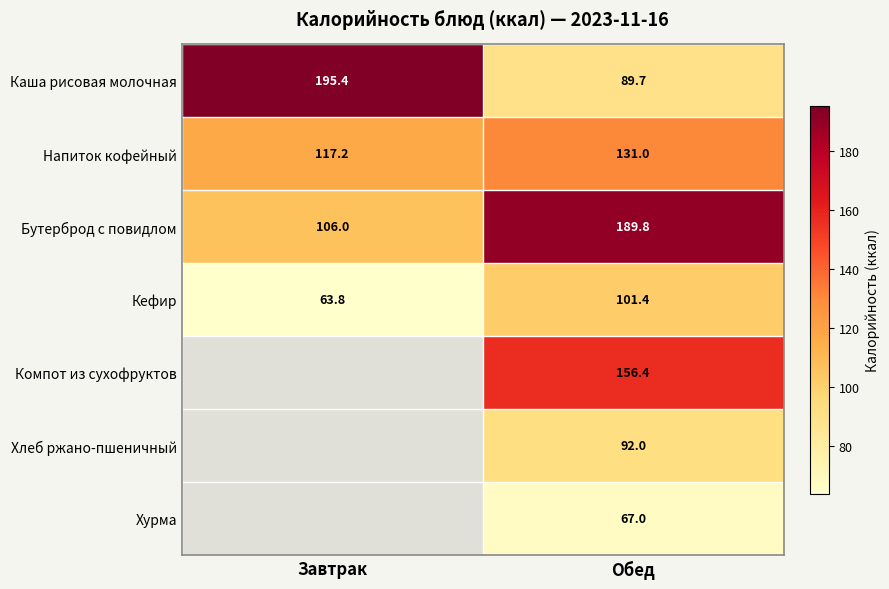

At which label does Кефир reach its minimum?

Завтрак